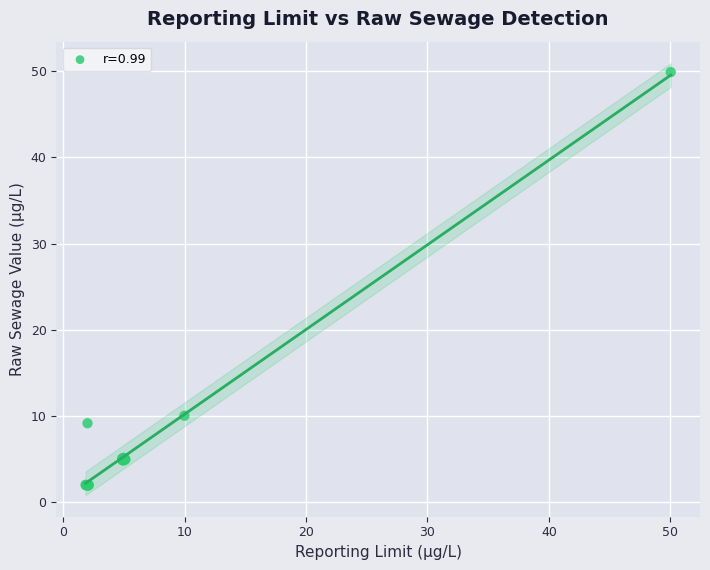

What Y value in the scatter plot is closest to 25?

10.0